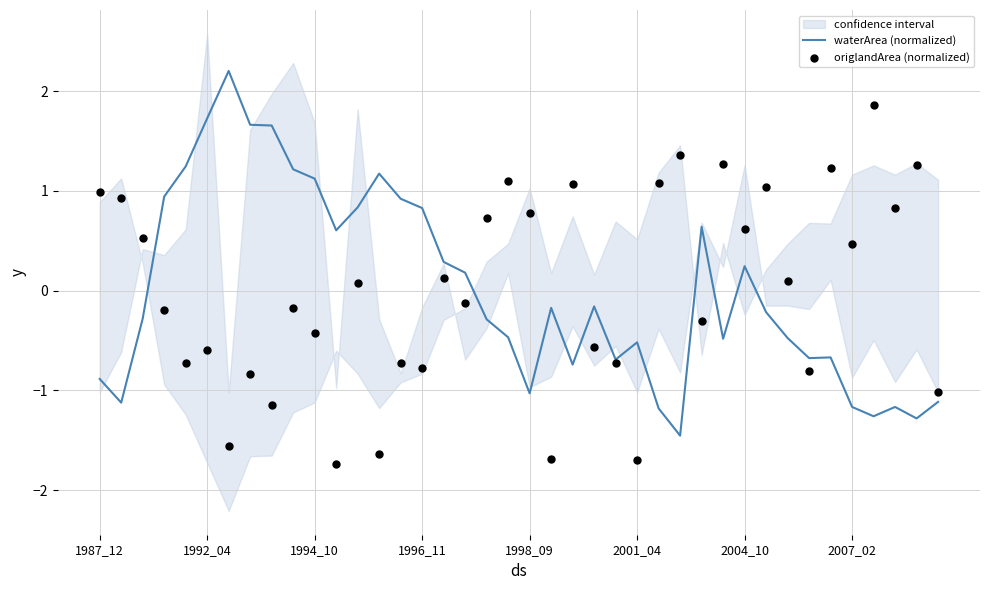

Which series has the widest spread of Y values?

waterArea (normalized)